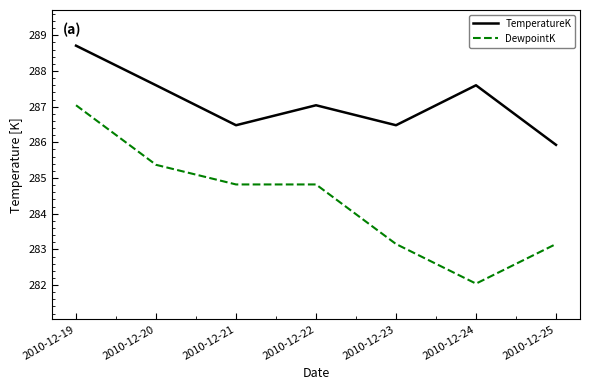

What is the sum of all TemperatureK values?

2009.8